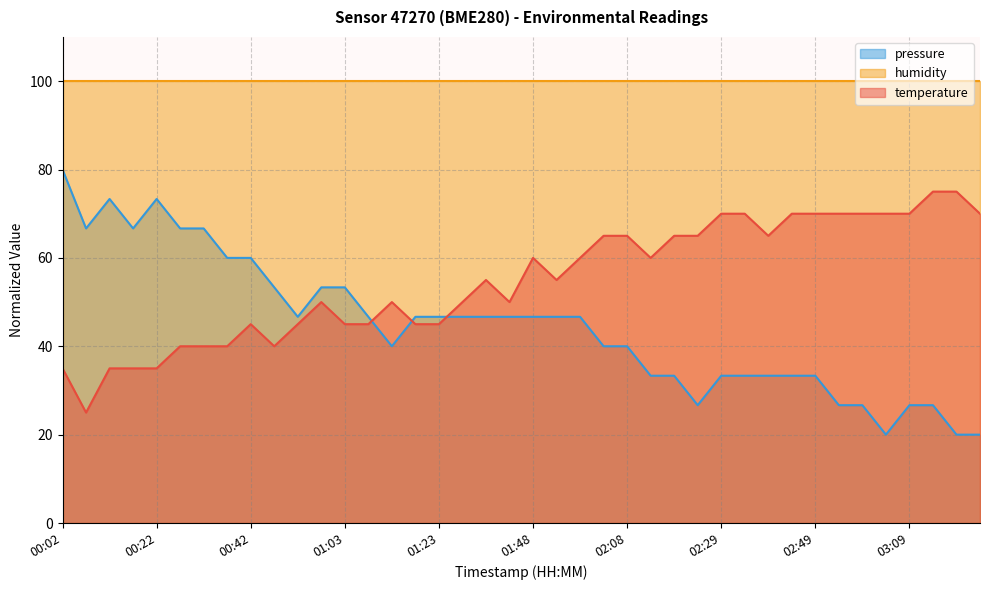

Which series has the widest spread of values?

pressure